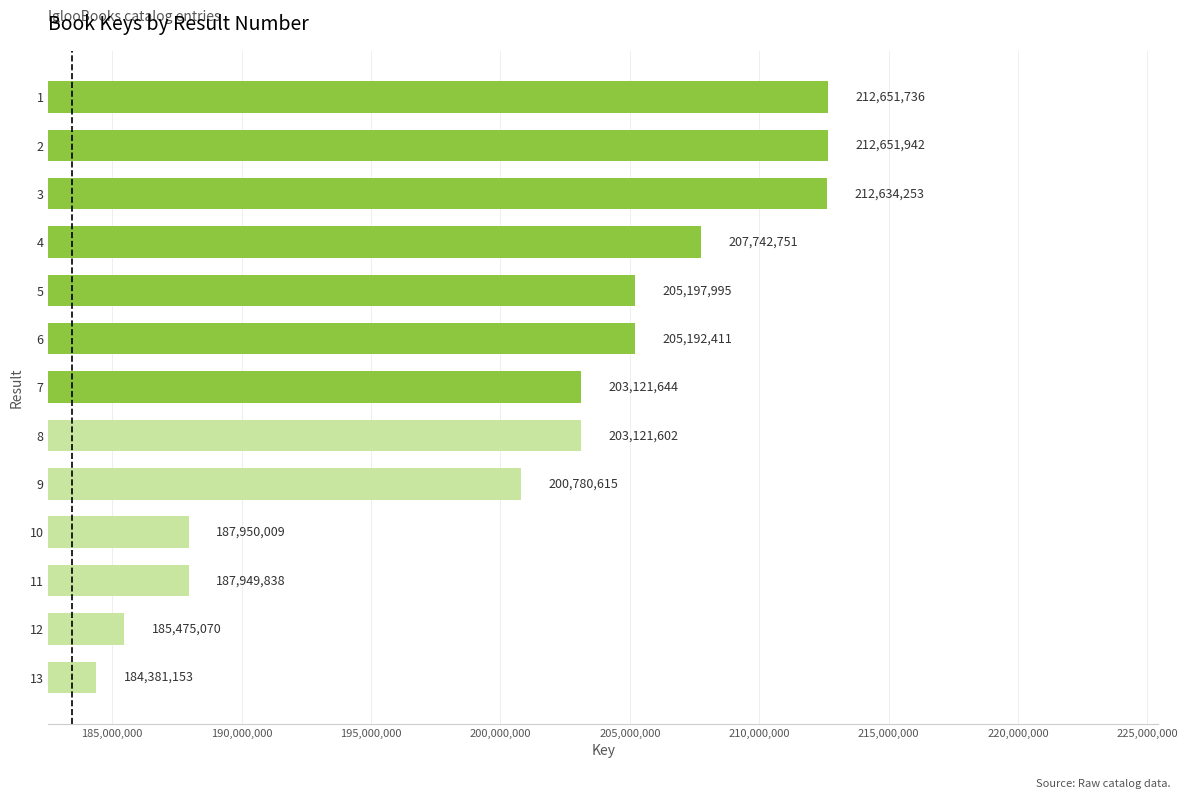

Which category has the lowest value across all series?

13